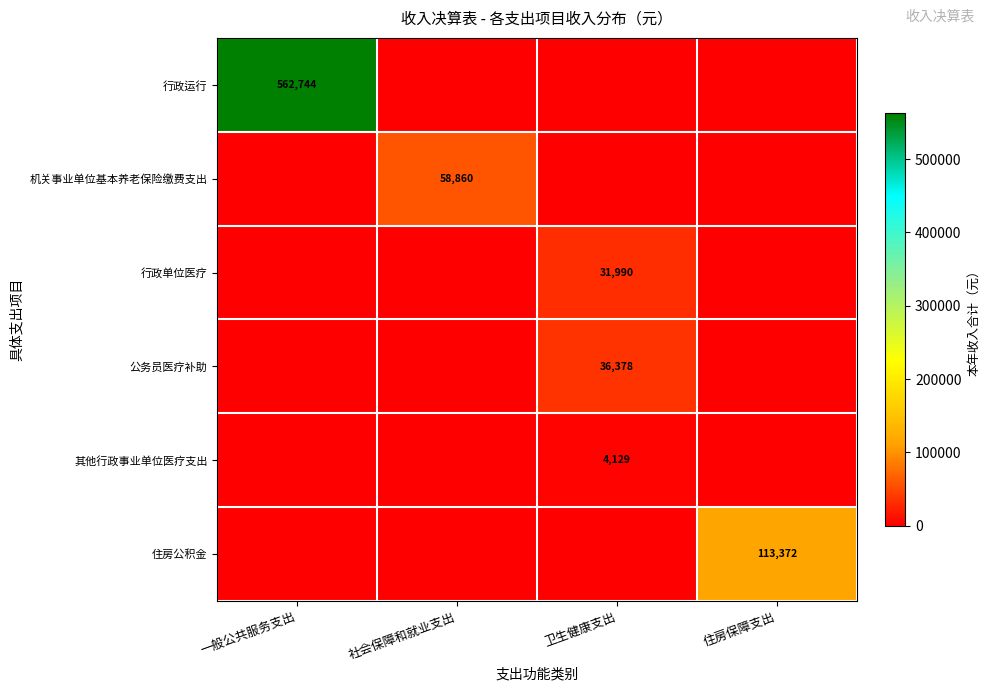

The 行政单位医疗 series shows 45128 at 卫生健康支出. True or false?

False